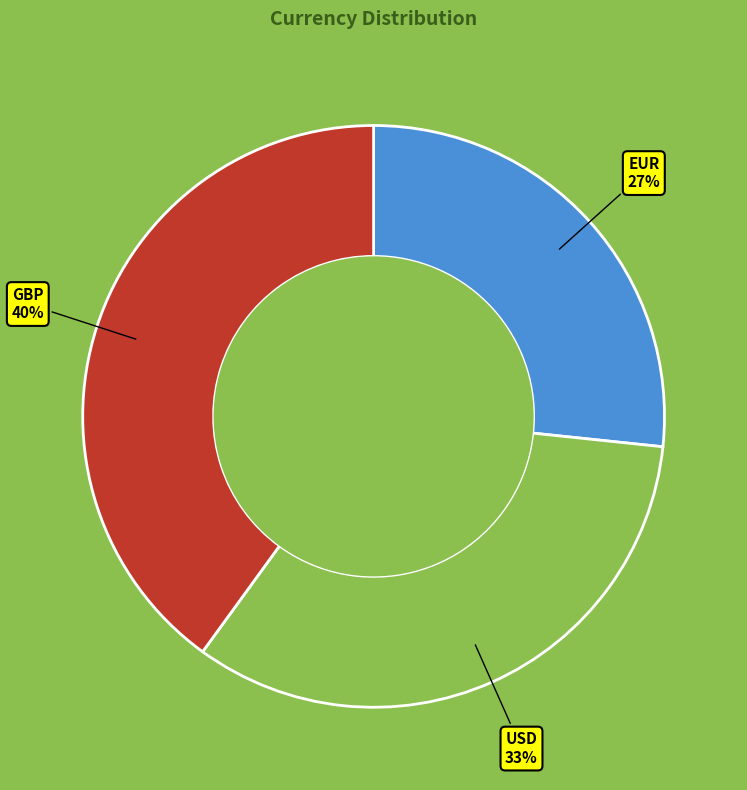

Between USD and EUR, which is larger?

USD